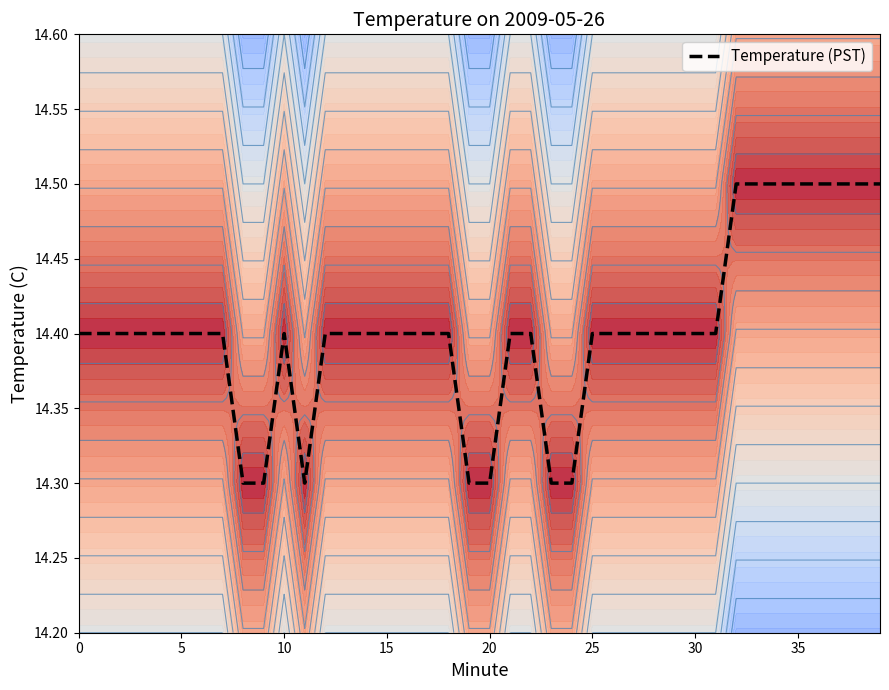

How many lines are shown in the chart?

1